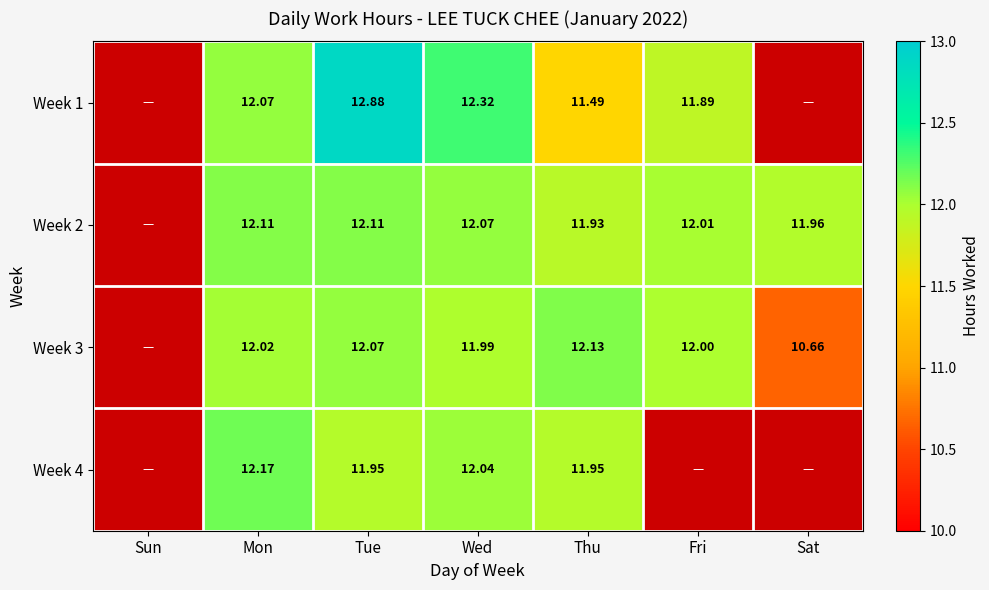

Is the value of Week 1 at Wed greater than the value of Week 4 at Mon?

Yes